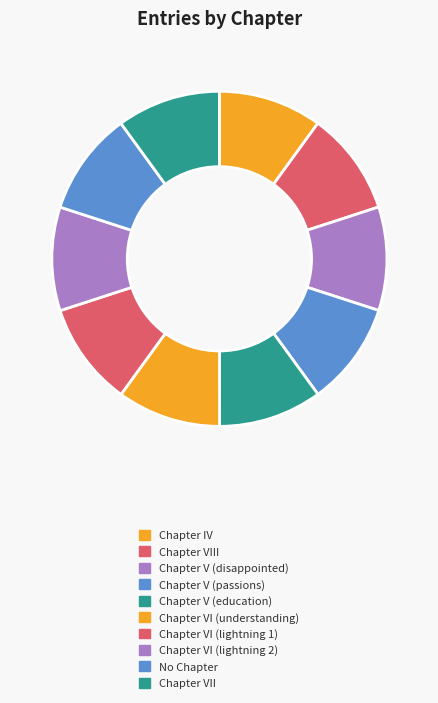

Count the number of slices in the pie.

10